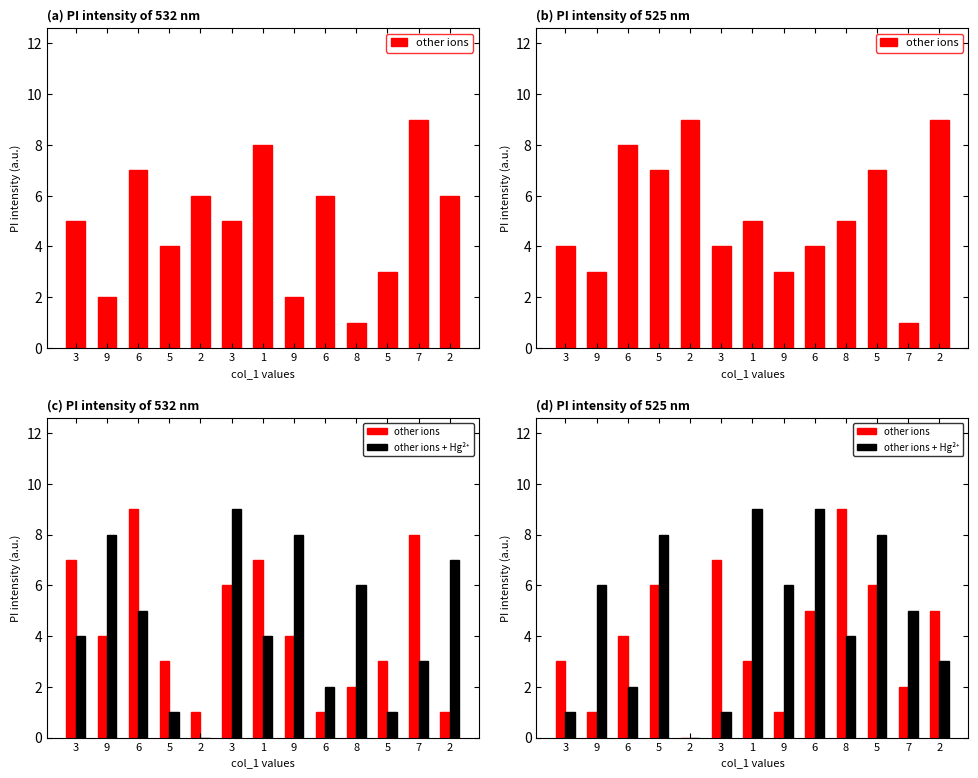

Which series has the largest range (max minus min)?

other ions